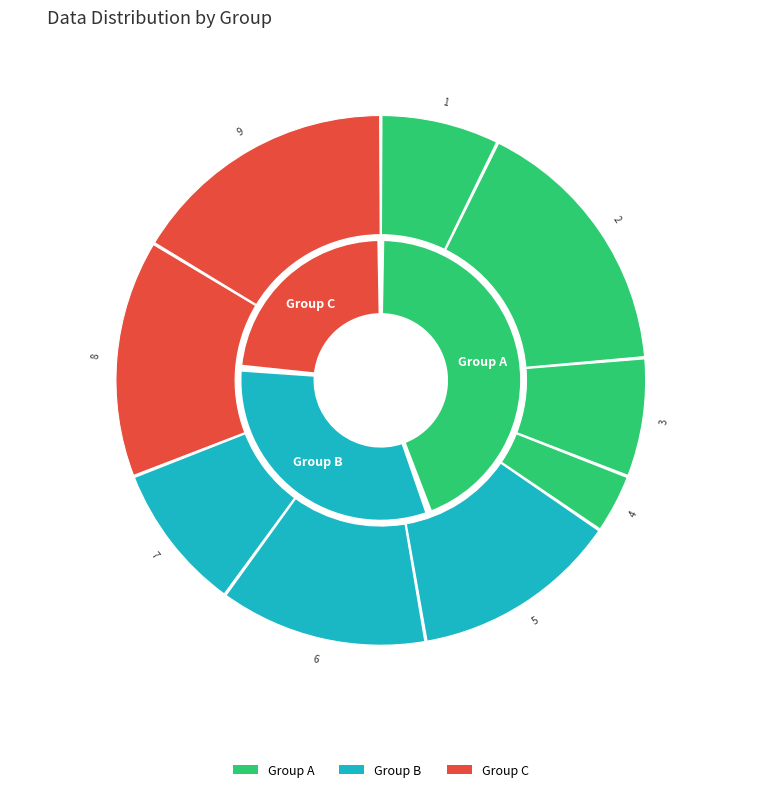

How much of the chart is everything except 5?

87.3%